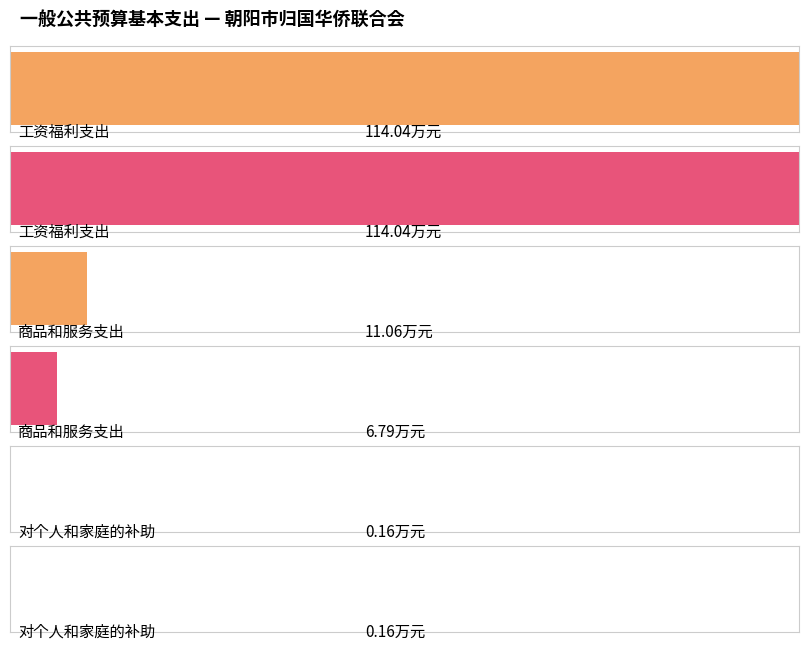

At which label does 合计 first exceed 11?

工资福利支出